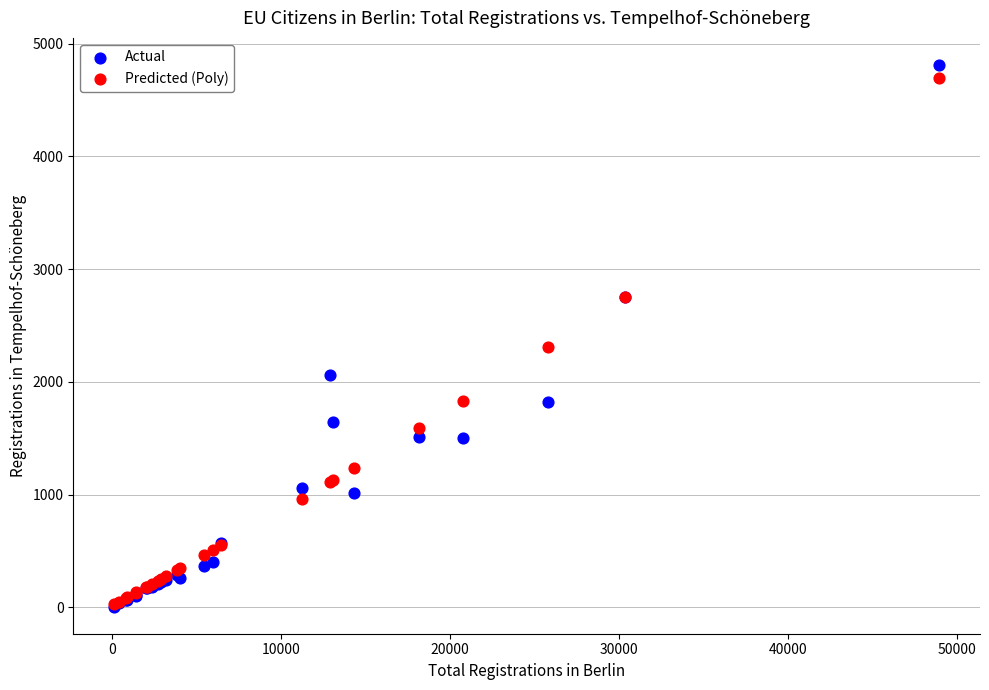

What are all the series names shown in the legend?

Actual, Predicted (Poly)